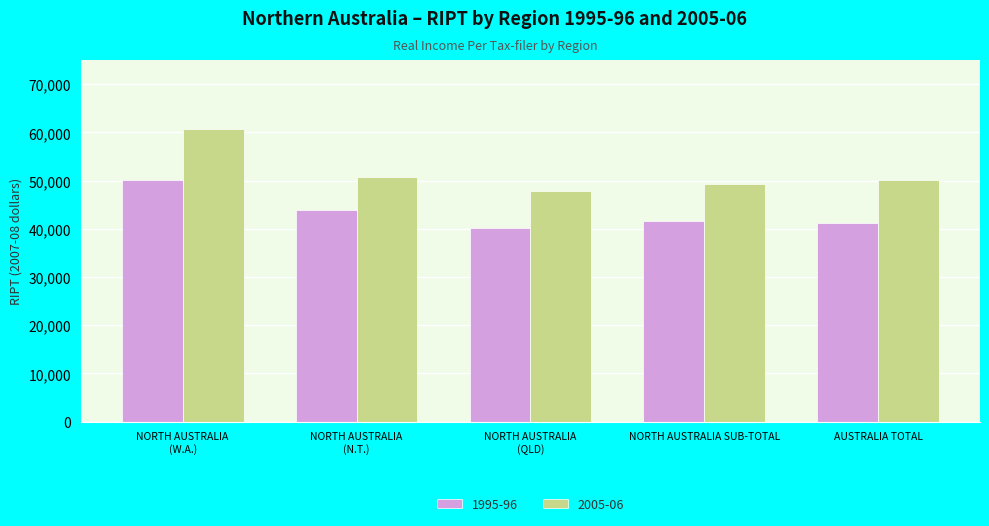

Rank the series by their average value, from highest to lowest.

2005-06, 1995-96